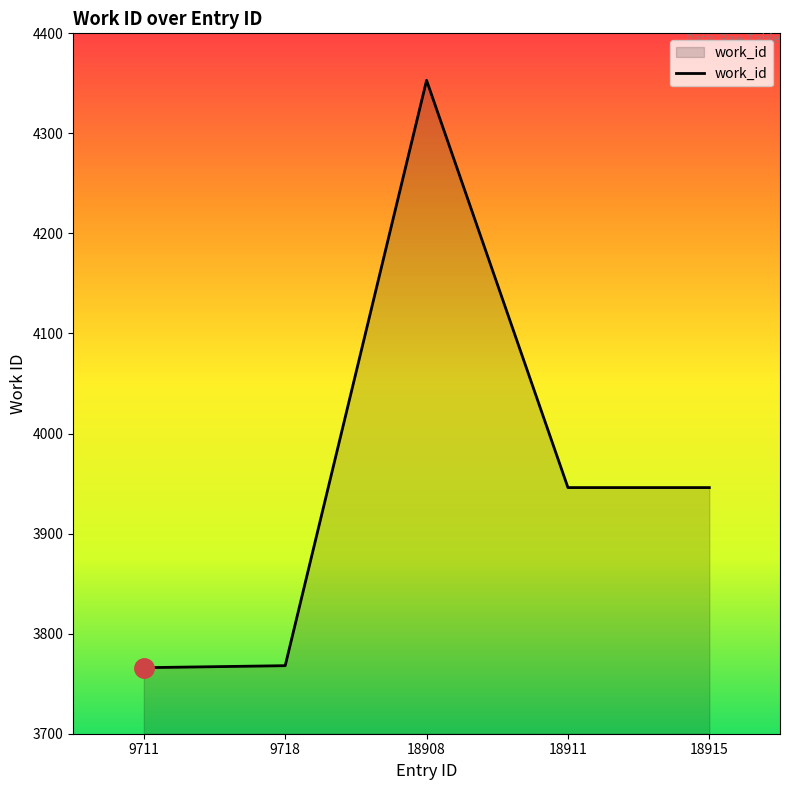

Is it true that the value at 18915 is 6033?

False